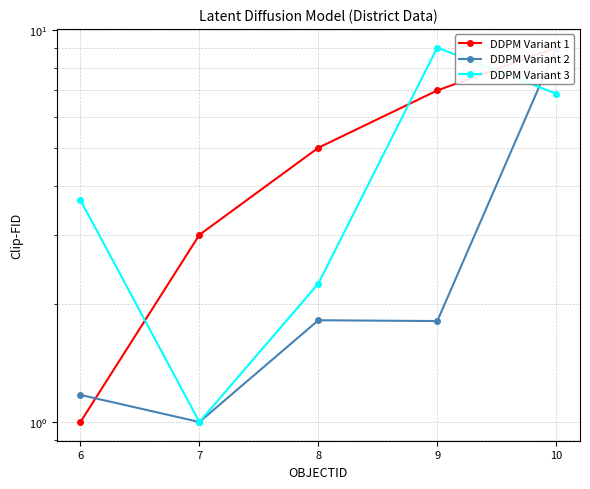

Does the chart have visible grid lines?

Yes